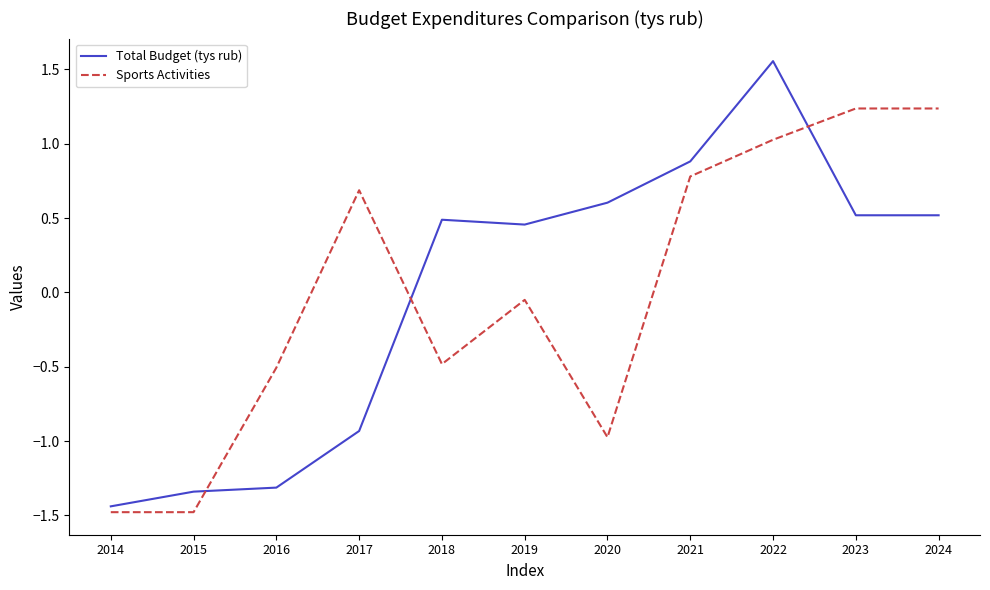

What is the lowest value of the Sports Activities series?

-1.5